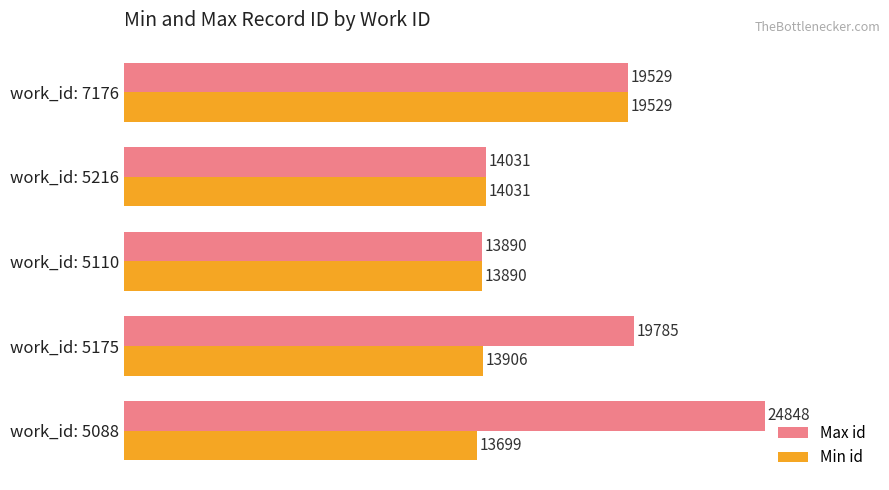

List the series in order of their peak value, lowest first.

Min id, Max id